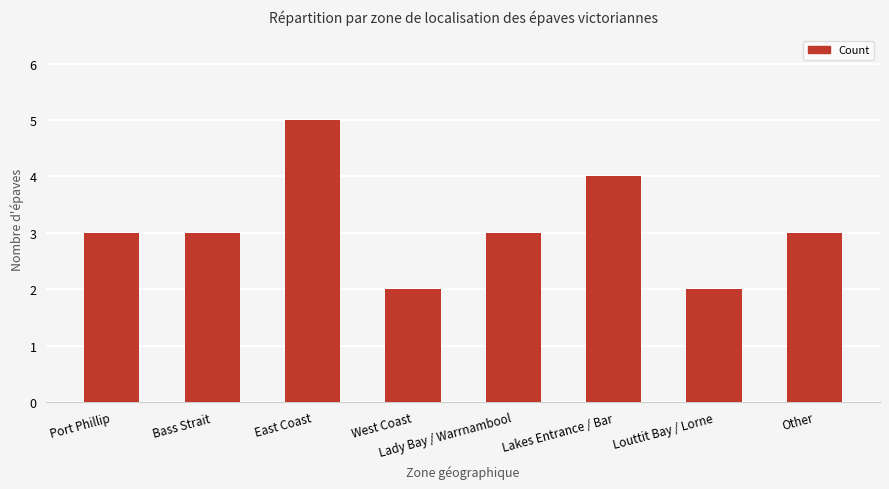

What is the sum of the values at West Coast and Other?

5